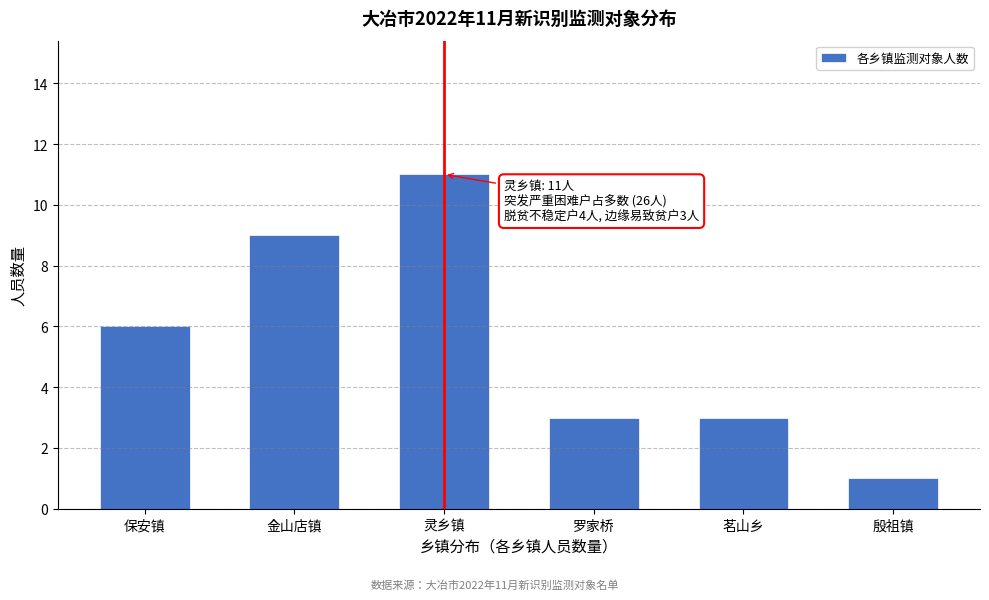

Reading left to right, extract all data points from this chart.

6	9	11	3	3	1